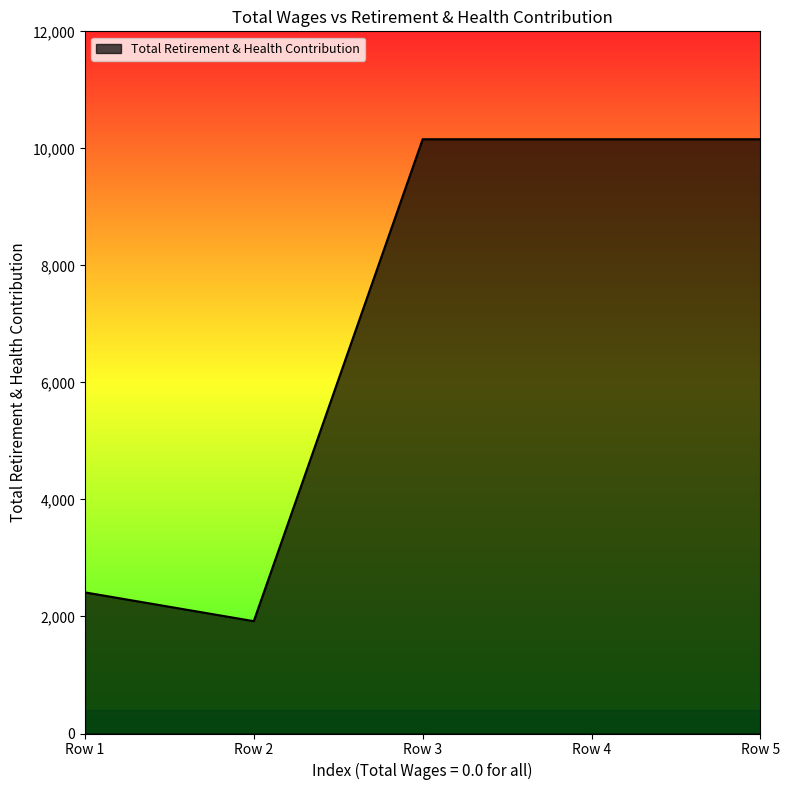

What is the change in value from Row 2 to Row 4?

+8236